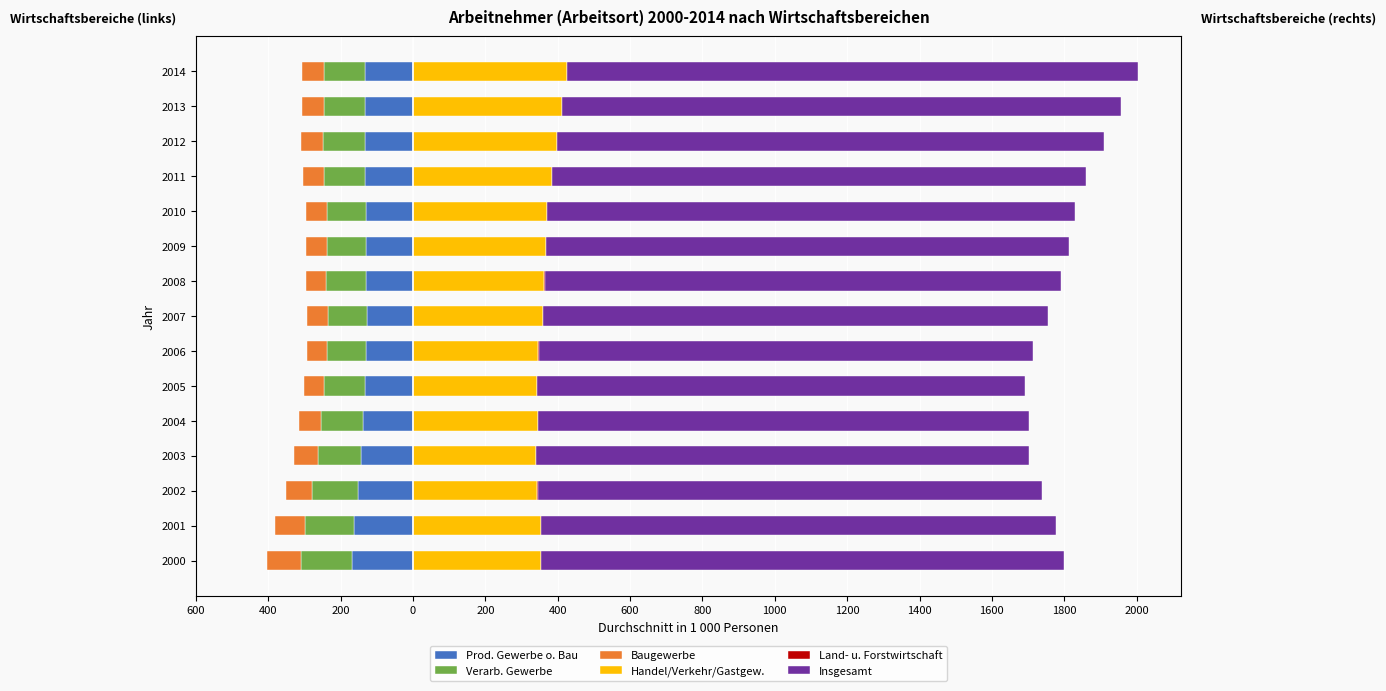

What is the average value of the Land- u. Forstwirtschaft series?

0.6